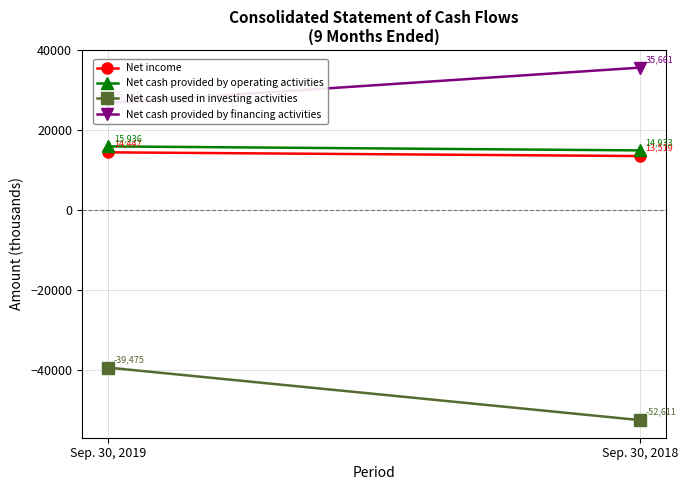

Reading left to right, extract all data points from this chart.

Net income: Sep. 30, 2019=14447	Sep. 30, 2018=13519
Net cash provided by operating activities: Sep. 30, 2019=15936	Sep. 30, 2018=14933
Net cash used in investing activities: Sep. 30, 2019=-39475	Sep. 30, 2018=-52611
Net cash provided by financing activities: Sep. 30, 2019=26828	Sep. 30, 2018=35661